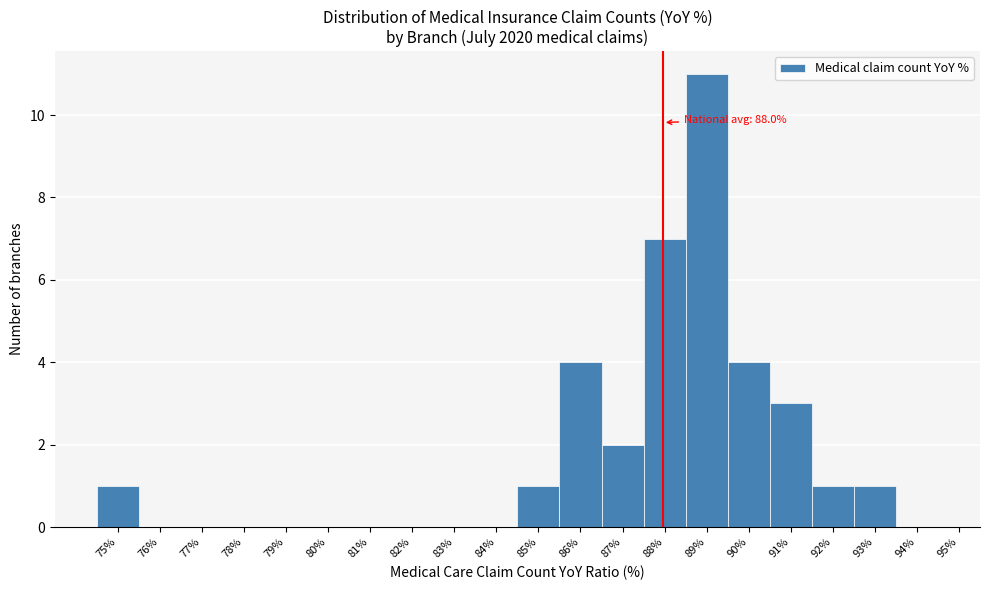

Over which range of the x-axis is the bar tallest?

88.5 to 89.5